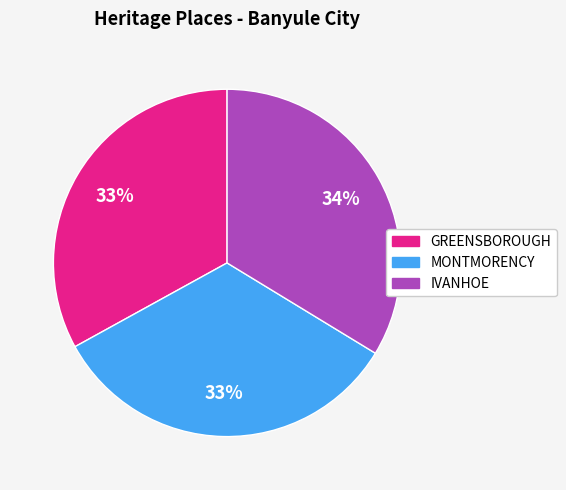

To the nearest percent, what is the average slice percentage?

33%